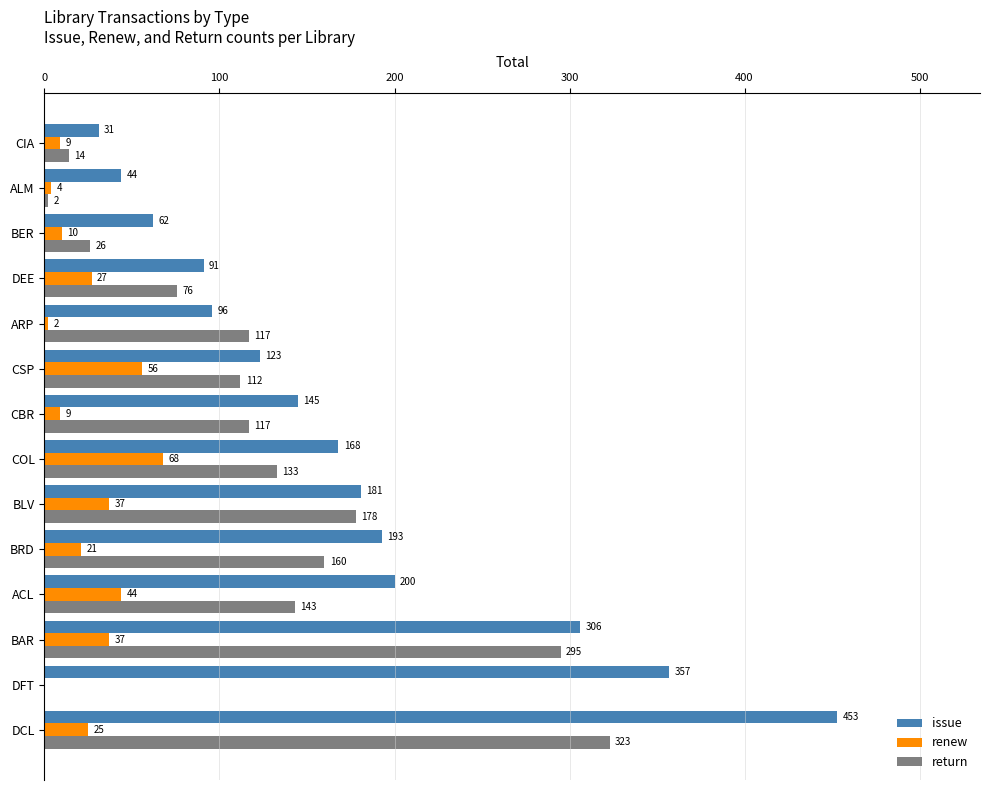

Between DFT and CIA, which series saw the biggest shift?

issue